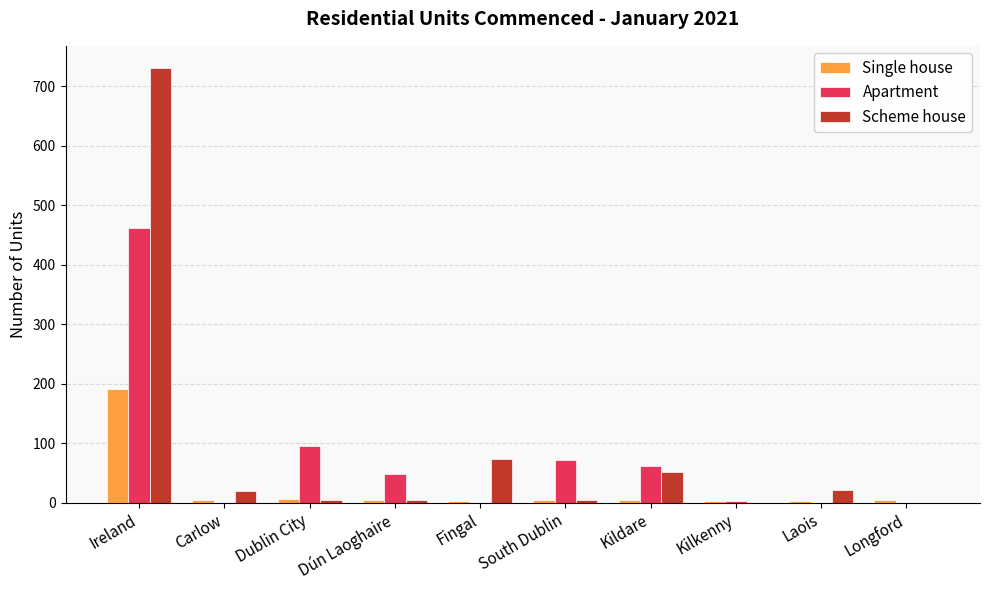

At which category is the sum across all series the highest?

Ireland